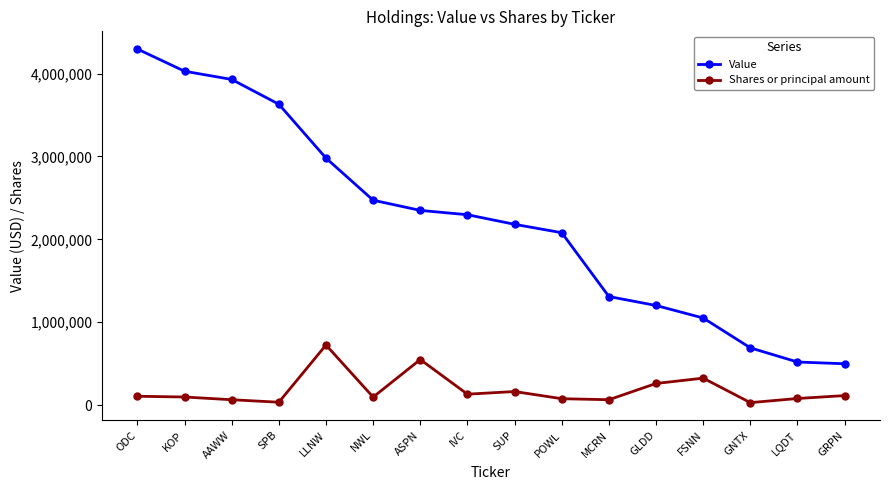

True or false: Shares or principal amount has more than 1 points higher than both neighbors.

True